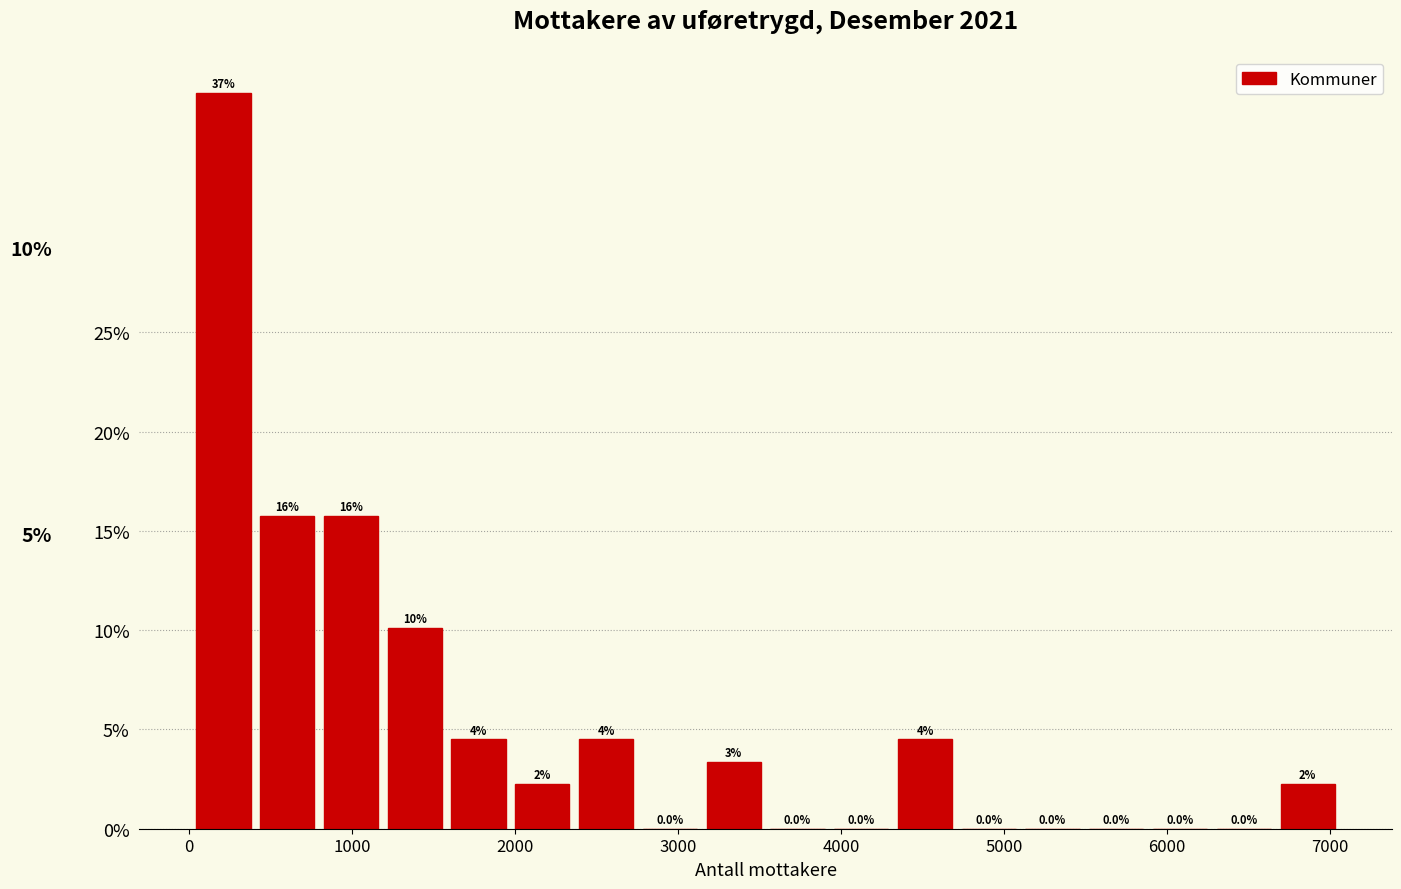

Read against the x-axis, roughly where is the centre of the tallest bar?

200